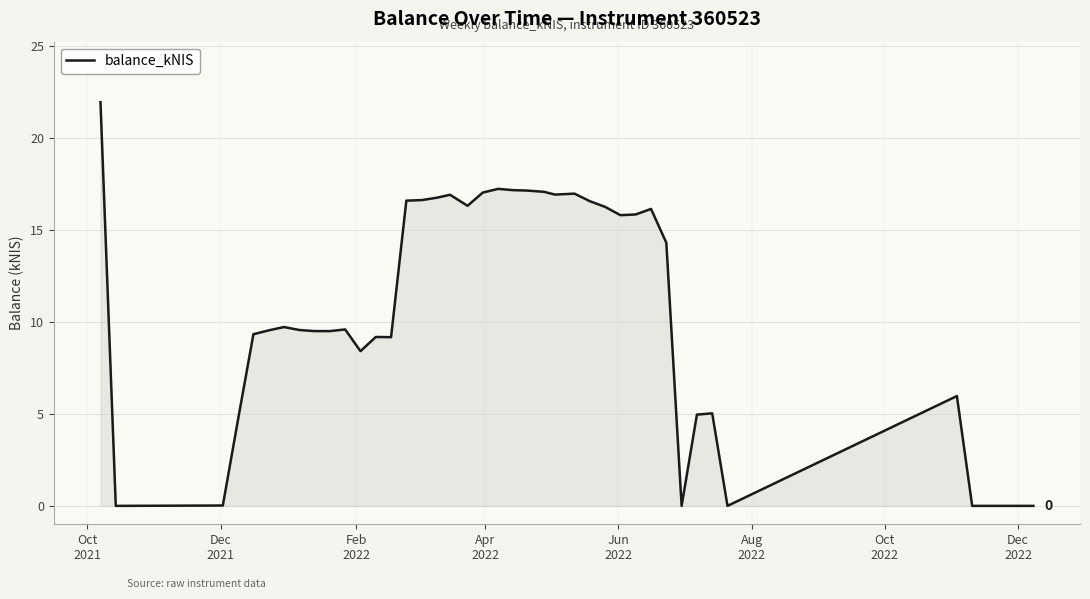

What is the maximum value shown in the chart?

21.9